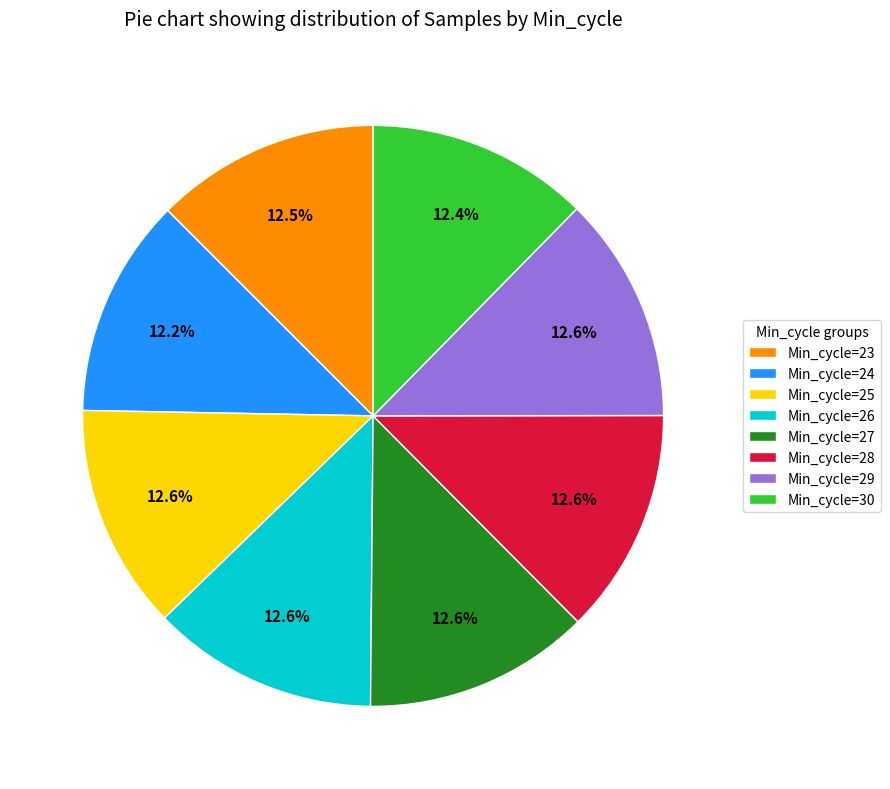

Approximately how many times larger is the value at Min_cycle=26 compared to Min_cycle=30?

1.0